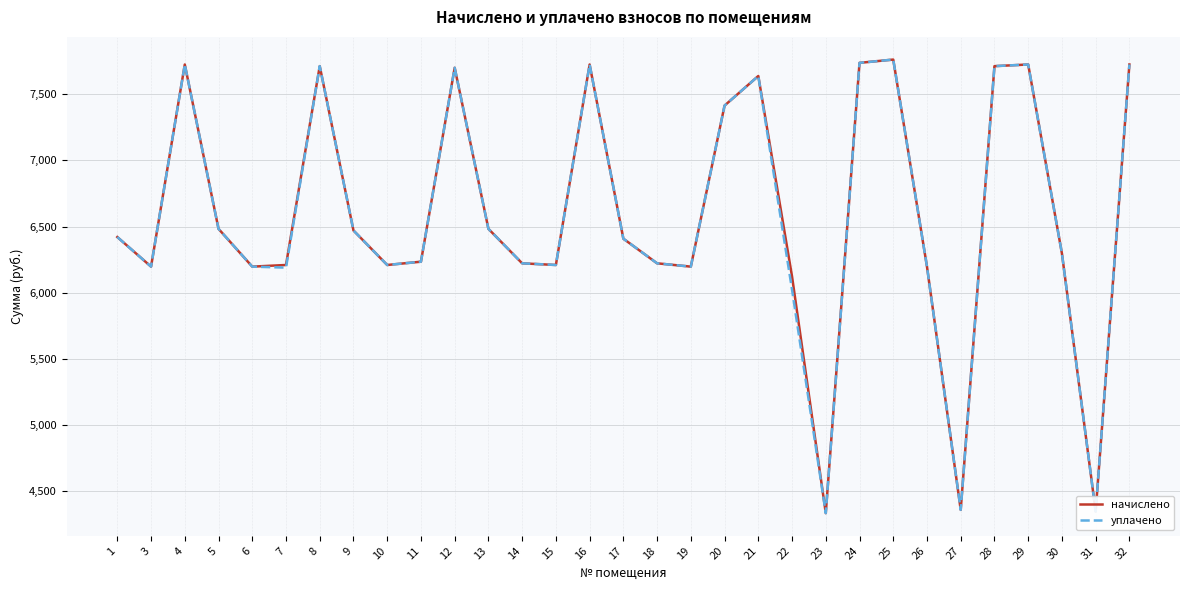

How many lines are shown in the chart?

2